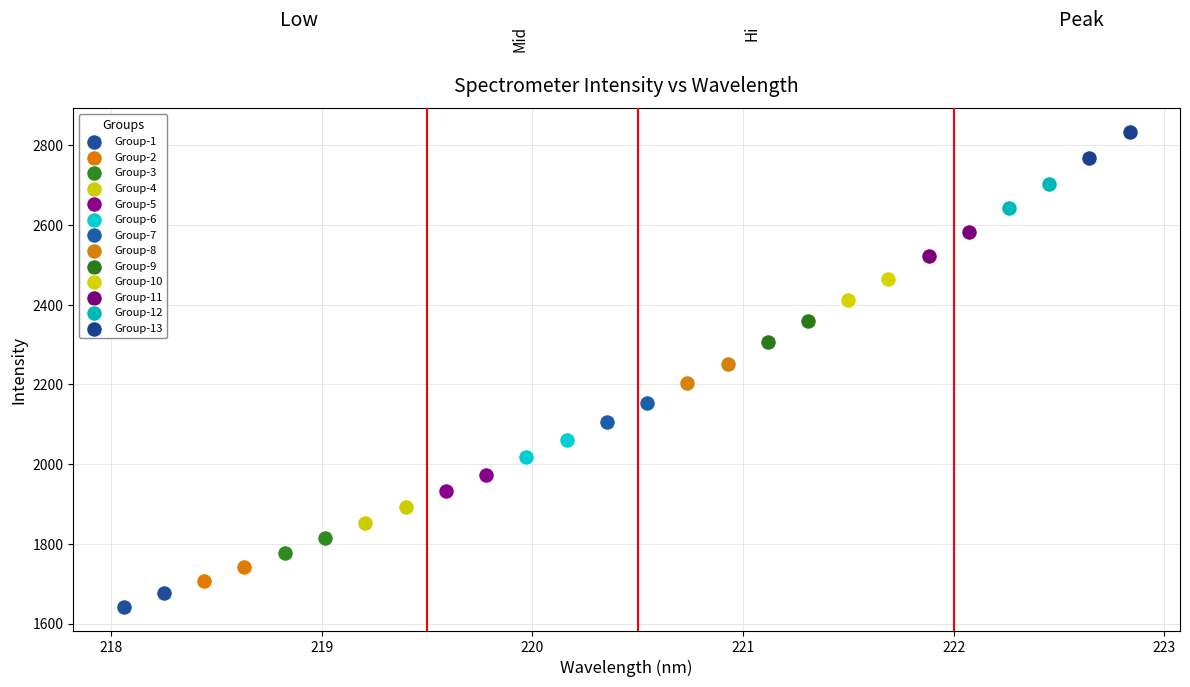

What are all the series names shown in the legend?

Group-1, Group-2, Group-3, Group-4, Group-5, Group-6, Group-7, Group-8, Group-9, Group-10, Group-11, Group-12, Group-13